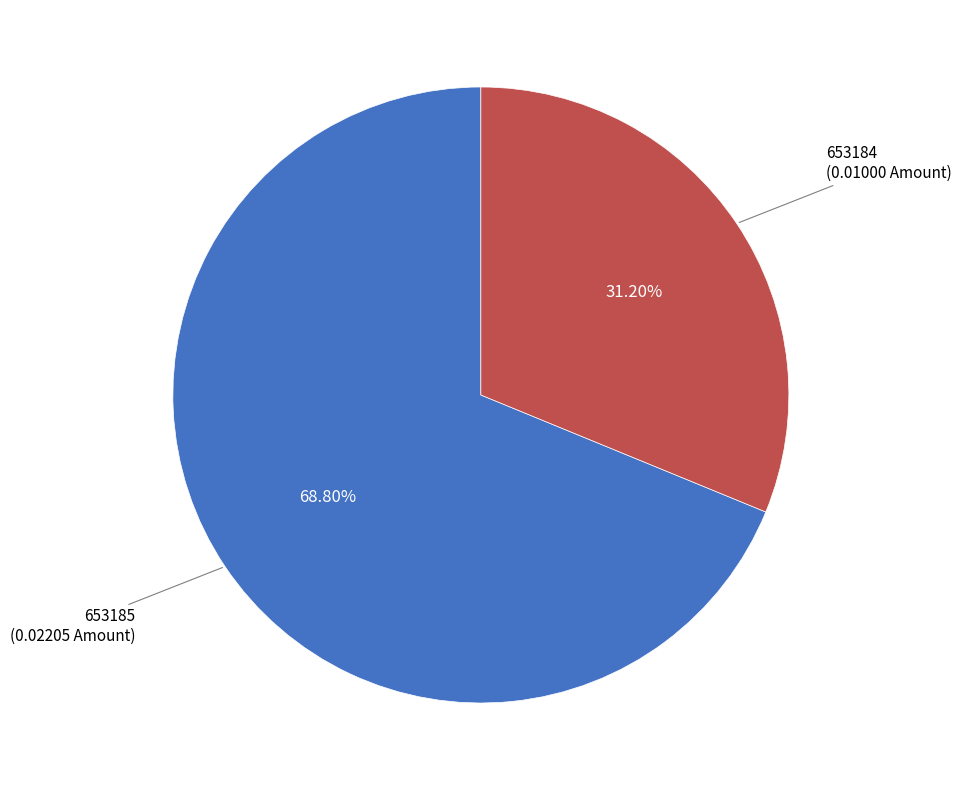

How many slices are in this pie chart?

2